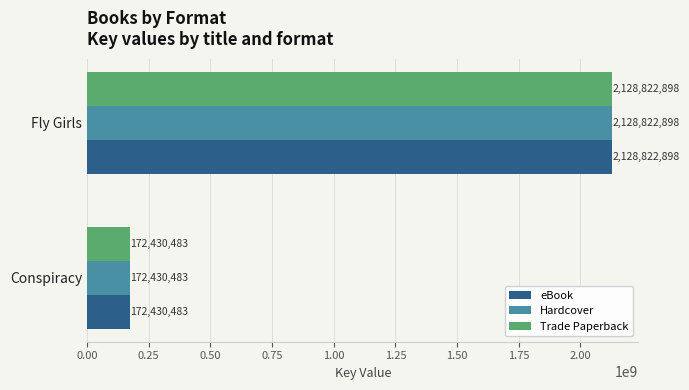

The value of eBook at Conspiracy is 250218248. True or false?

False